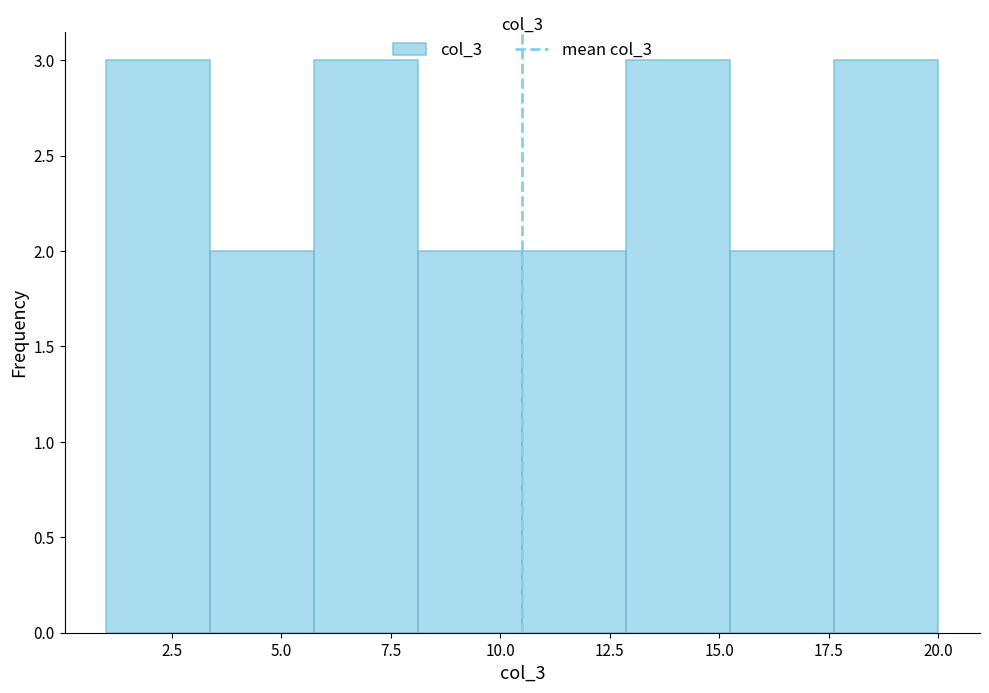

Reading left to right, transcribe this chart: for each bar, give the range it covers on the x-axis and its height. Neither the bar edges nor the heights are printed on the chart, so give them approximately, as read against the axes.

1.0 to 3.5: 3
3.5 to 6.0: 2
6.0 to 8.0: 3
8.0 to 10.5: 2
10.5 to 13.0: 2
13.0 to 15.5: 3
15.5 to 17.5: 2
17.5 to 20.0: 3